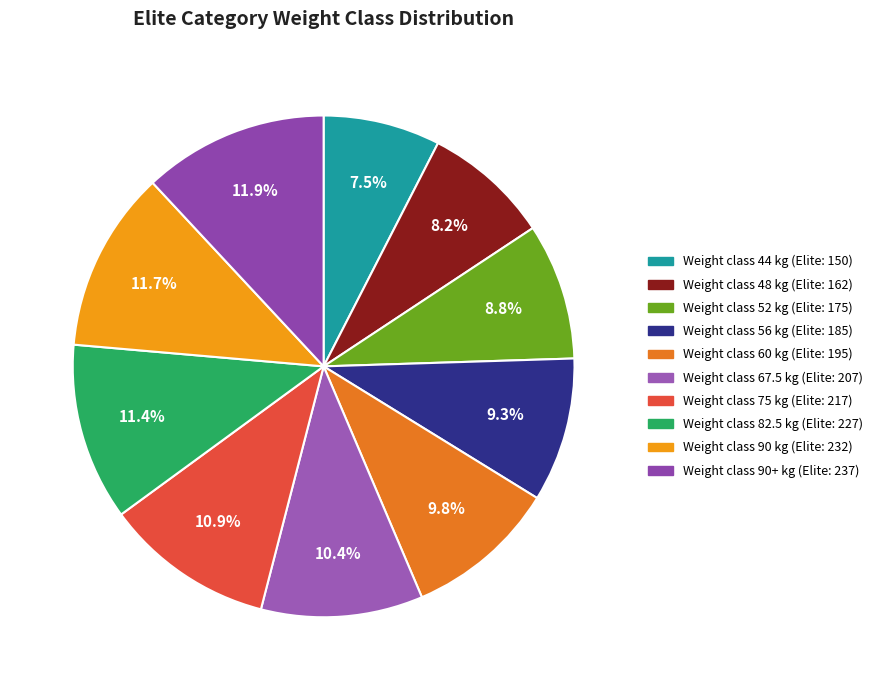

Which slice is the largest?

90+